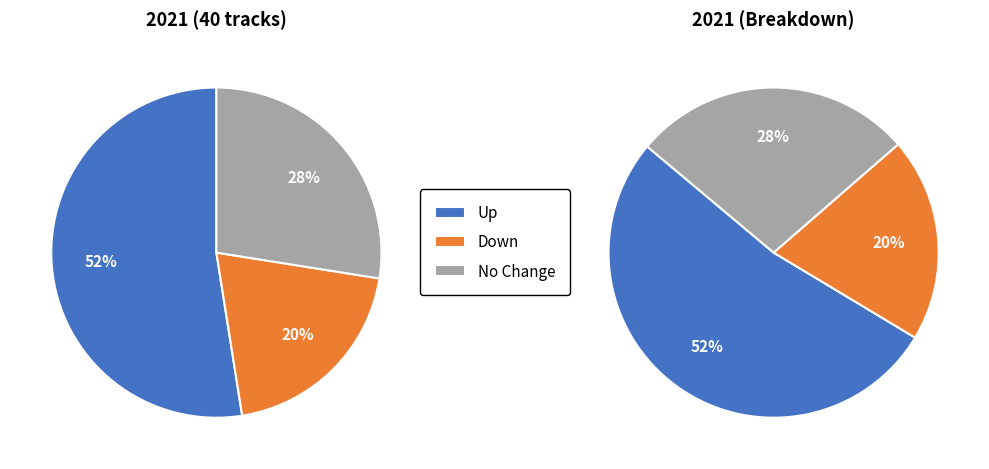

How many slices are in this pie chart?

3